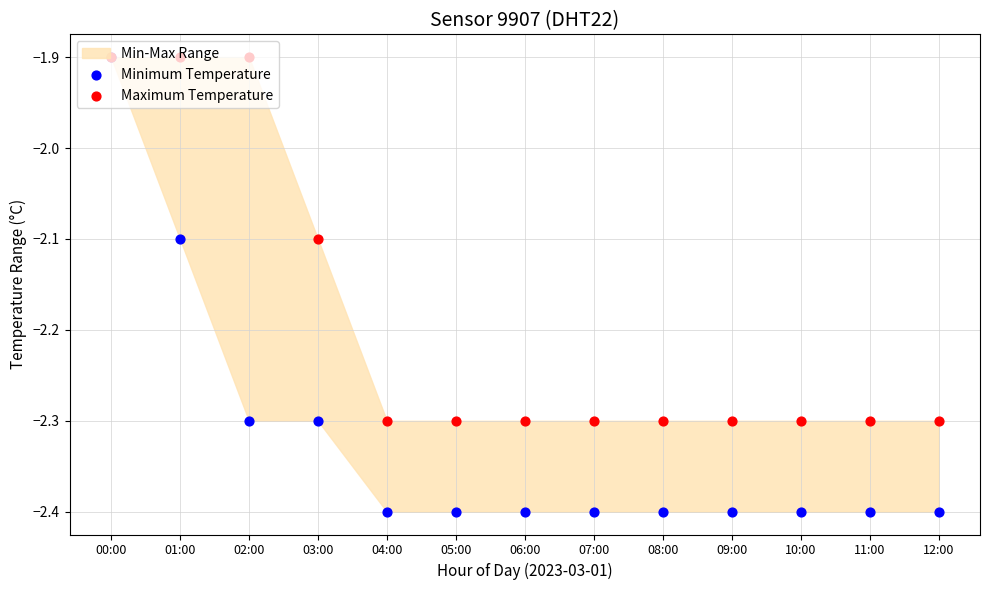

Which series has the largest total across all categories?

Maximum Temperature